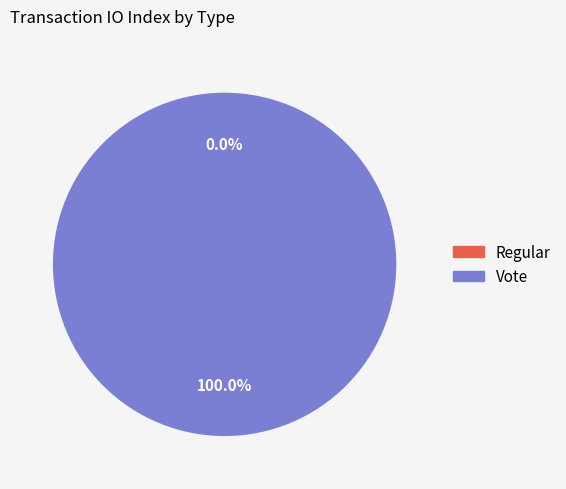

Do Vote and Regular together represent more than half of the pie?

Yes